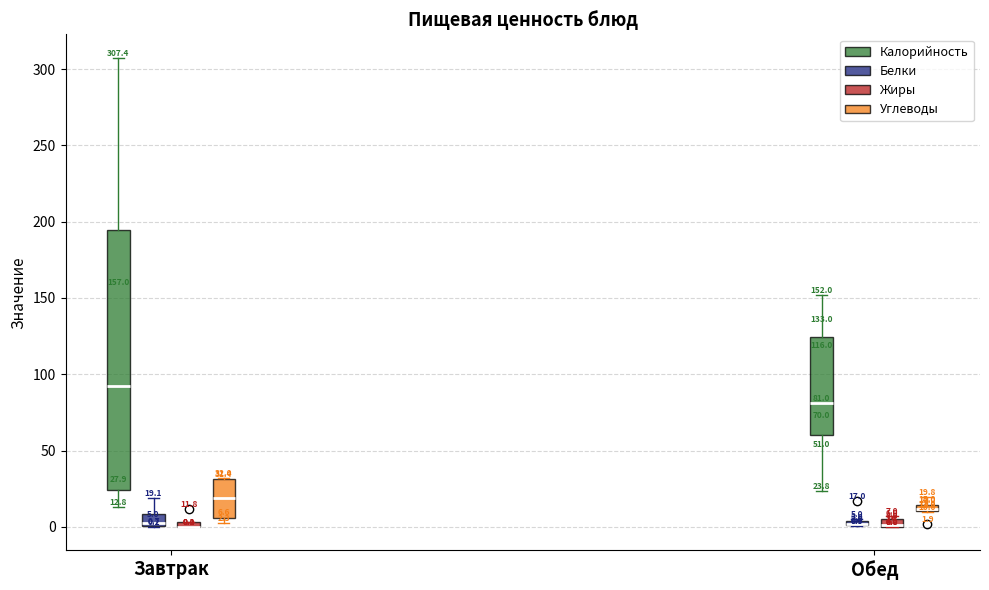

Which box is the tallest, from its lower edge to its upper edge?

Завтрак (Калорийность)